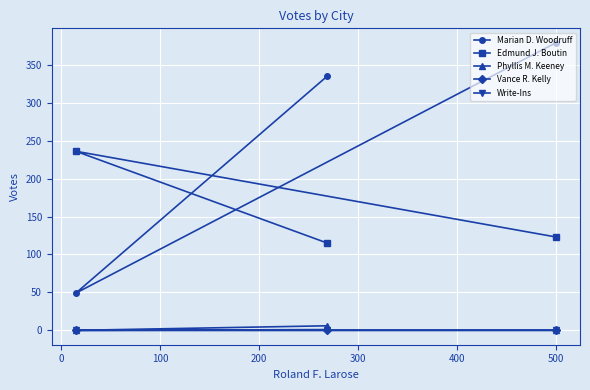

Which series has the largest total across all categories?

Marian D. Woodruff